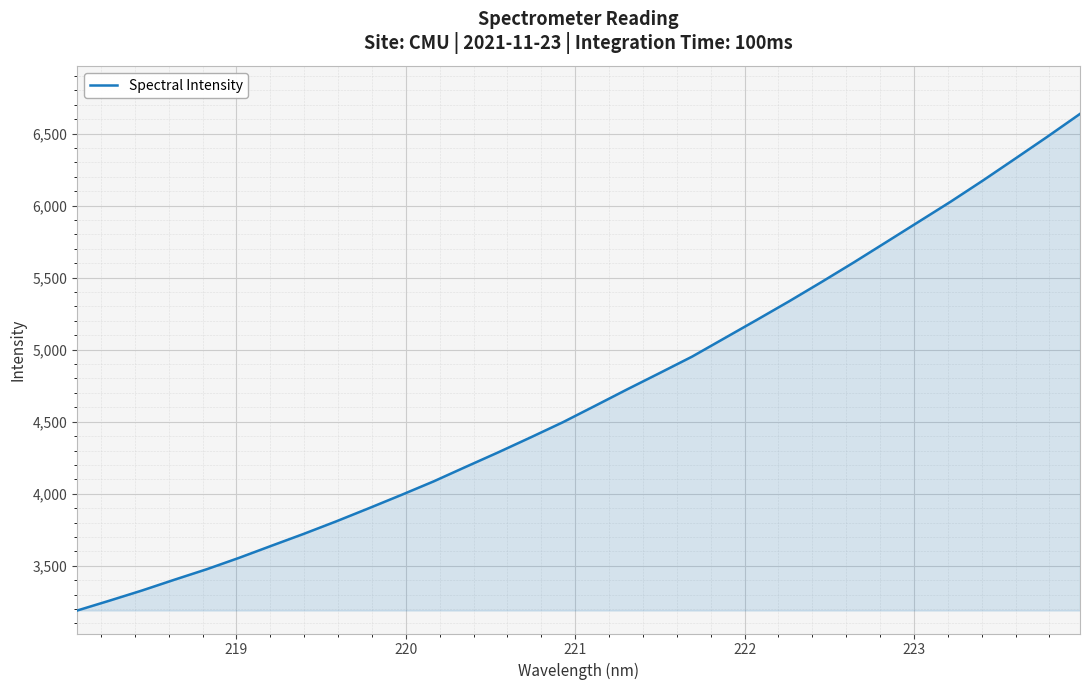

What is the smallest value displayed?

3189.8